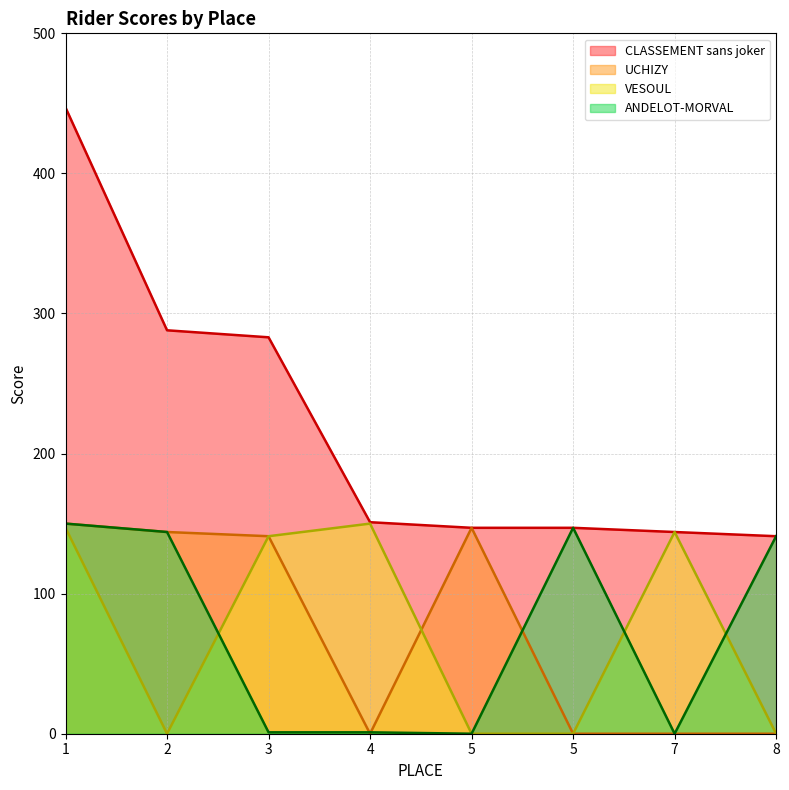

Reading left to right, extract all data points from this chart.

CLASSEMENT sans joker: 447	288	283	151	147	147	144	141
UCHIZY: 150	144	141	0	147	0	0	0
VESOUL: 147	0	141	150	0	0	144	0
ANDELOT-MORVAL: 150	144	1	1	0	147	0	141